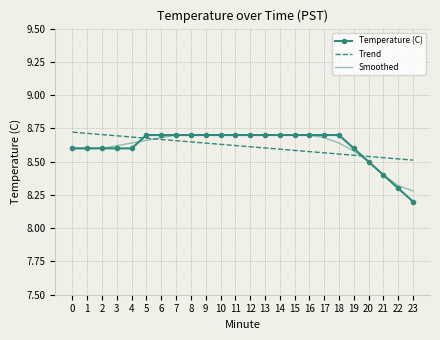

True or false: Temperature (C) has a value of 11.8 at 6.

False